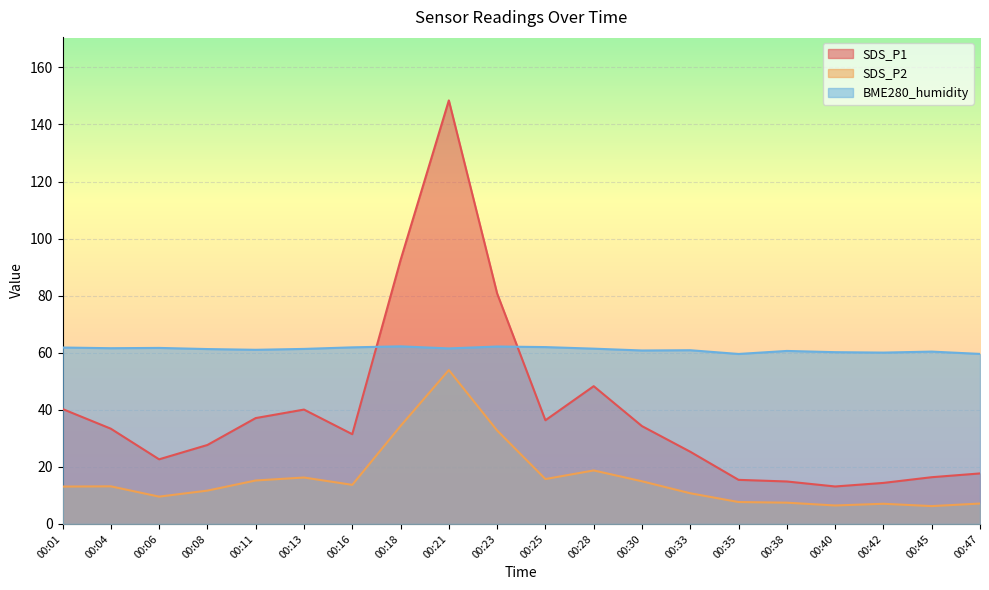

The value of SDS_P1 at 00:40 is 21.0. True or false?

False